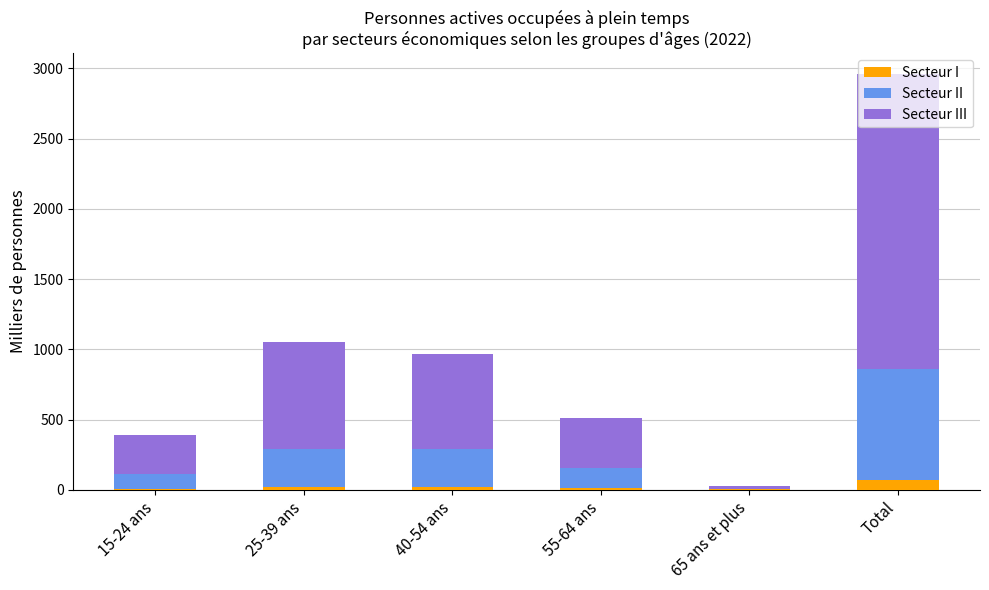

How many series are shown in this chart?

3